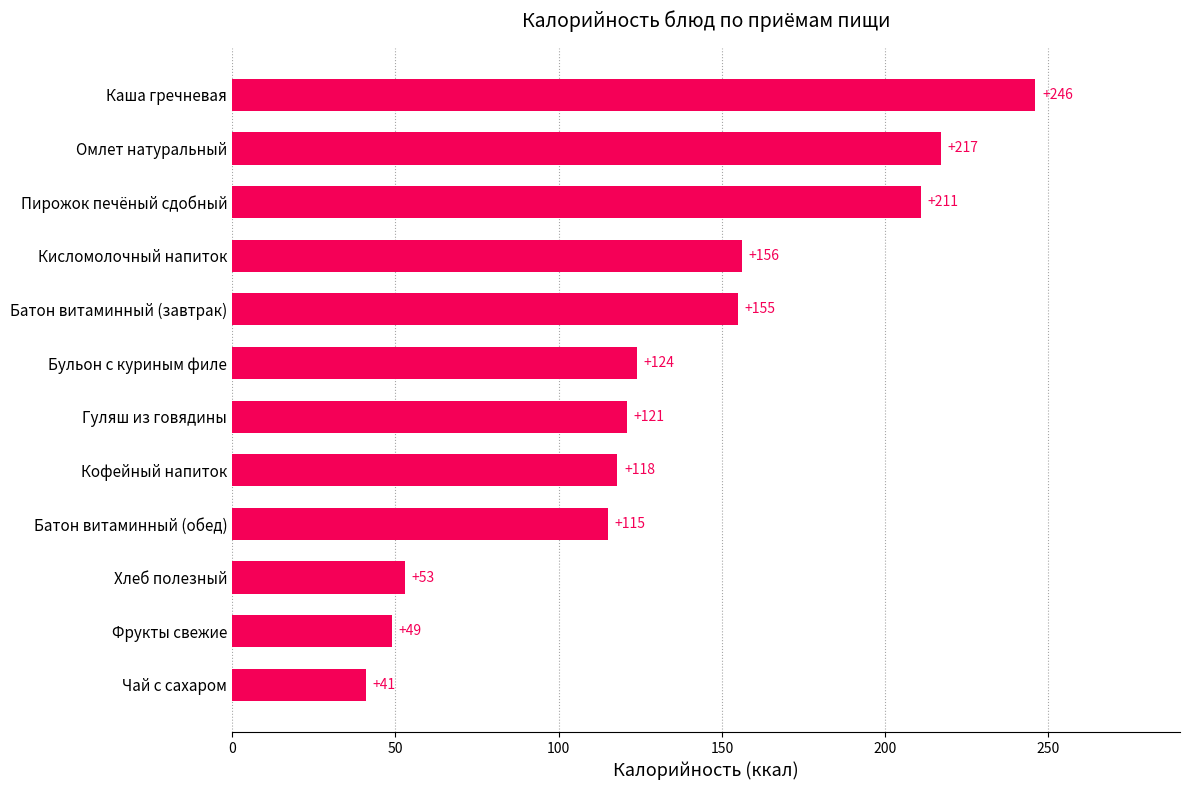

What value does the data have at Гуляш из говядины, to the nearest 50?

100